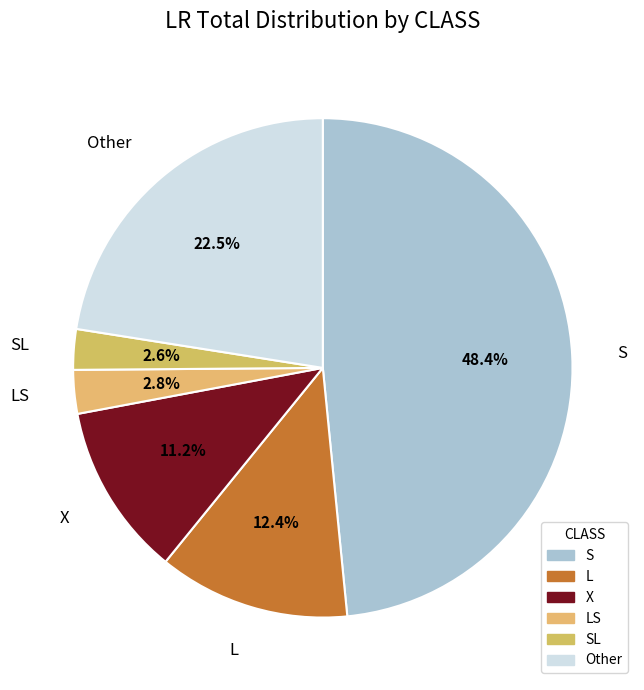

Count the number of slices in the pie.

6